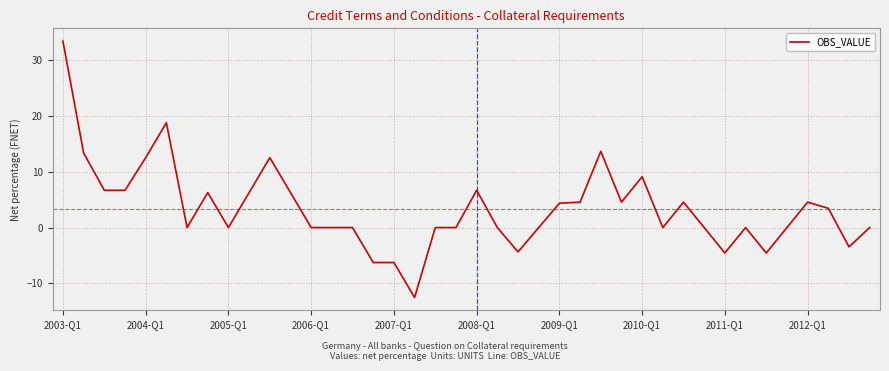

What is the difference between the maximum and minimum values?

45.8